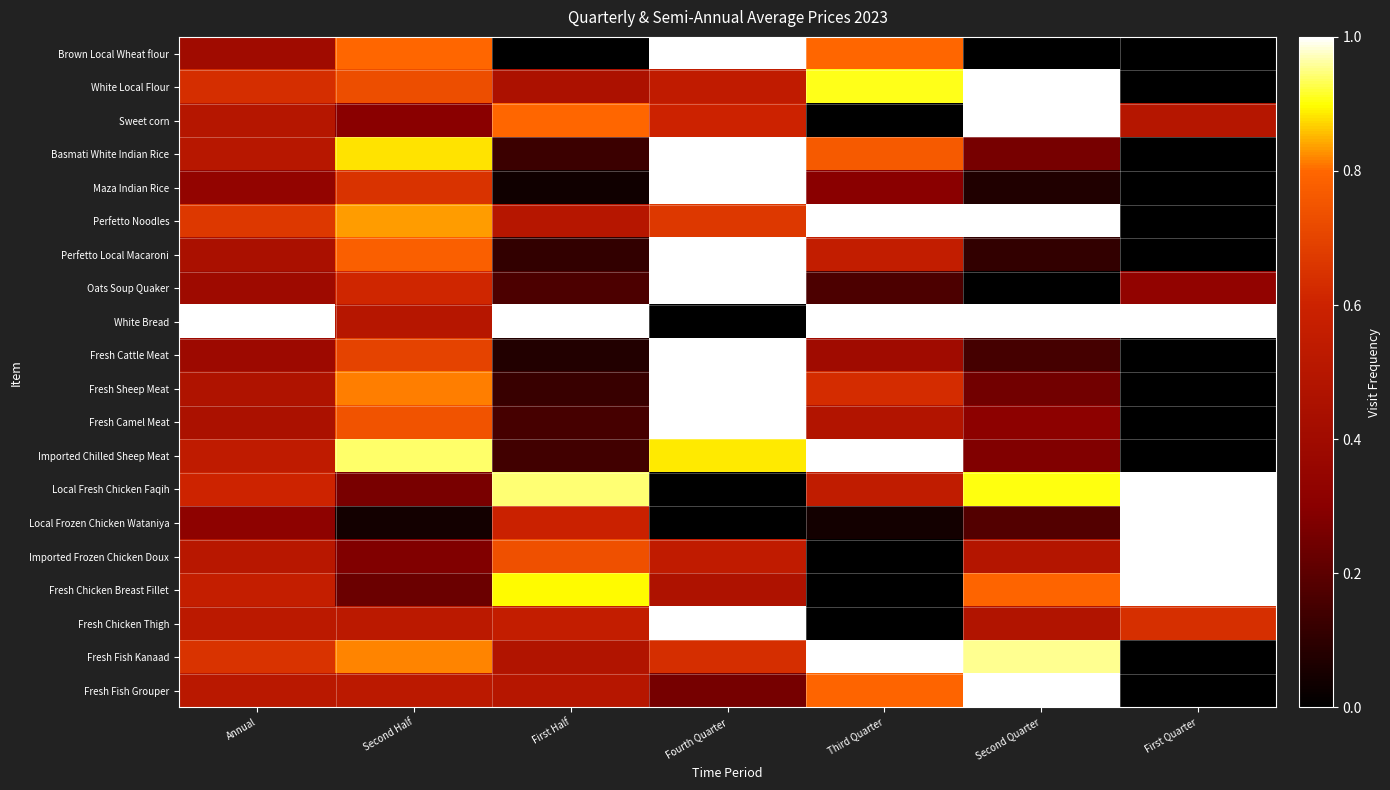

What is the total value across all series at Third Quarter?

10.4